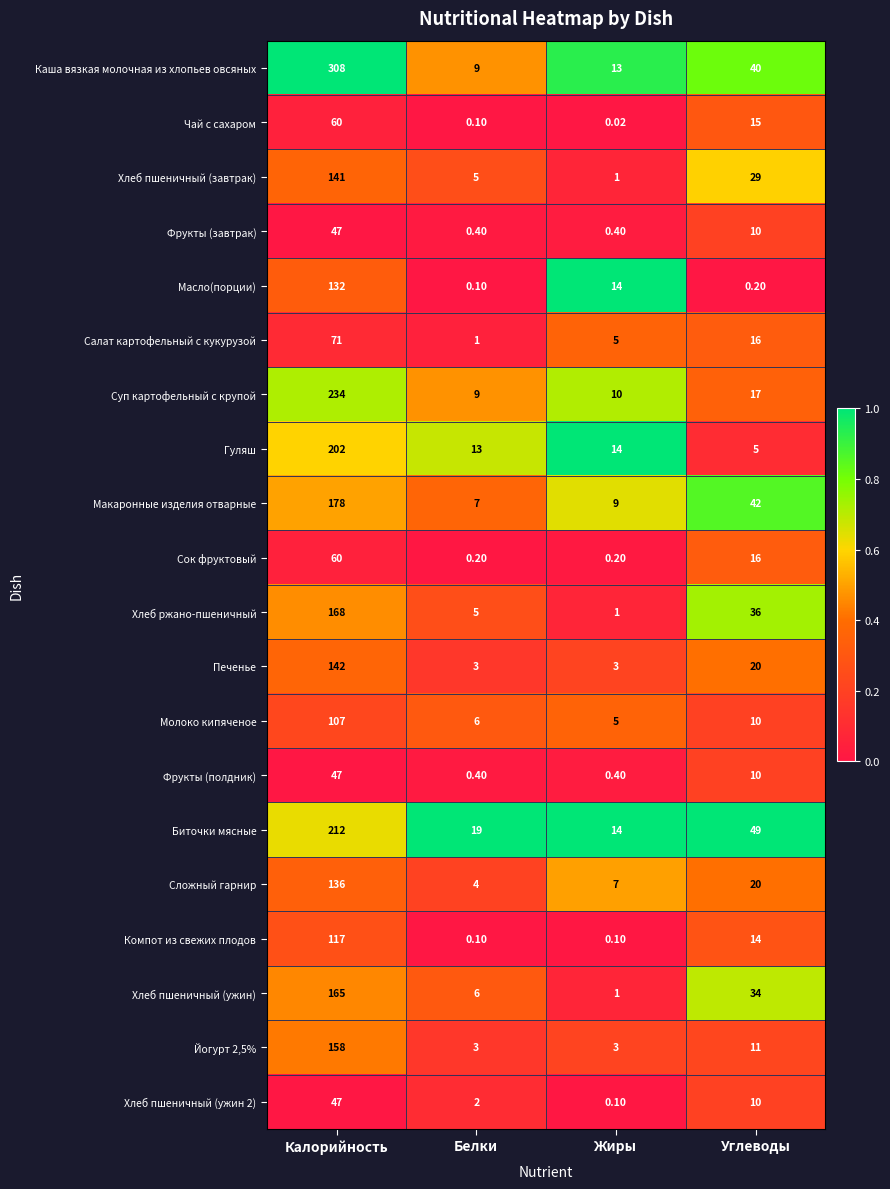

Between Белки and Жиры, which series saw the biggest shift?

Масло(порции)